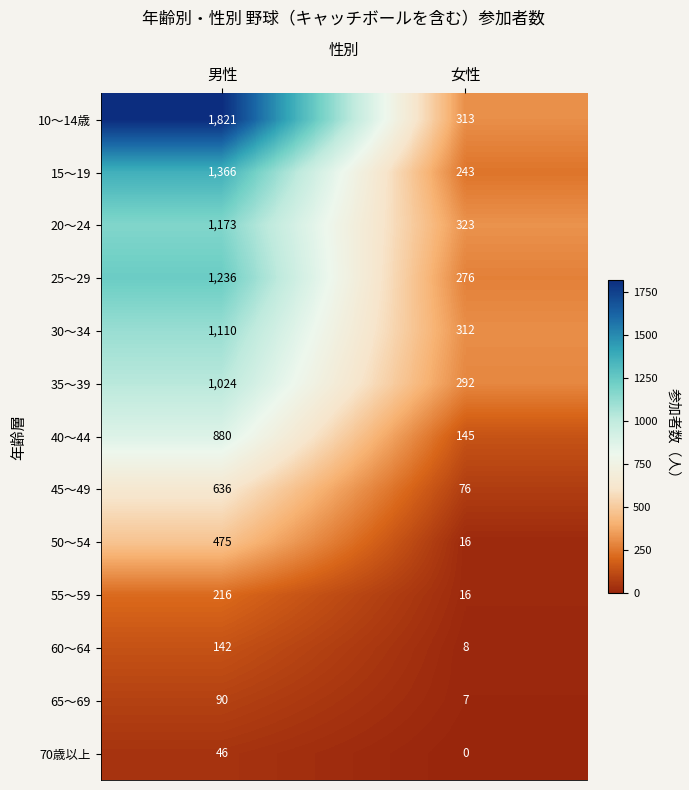

What is the difference between the maximum and minimum values in the 25～29 series?

960